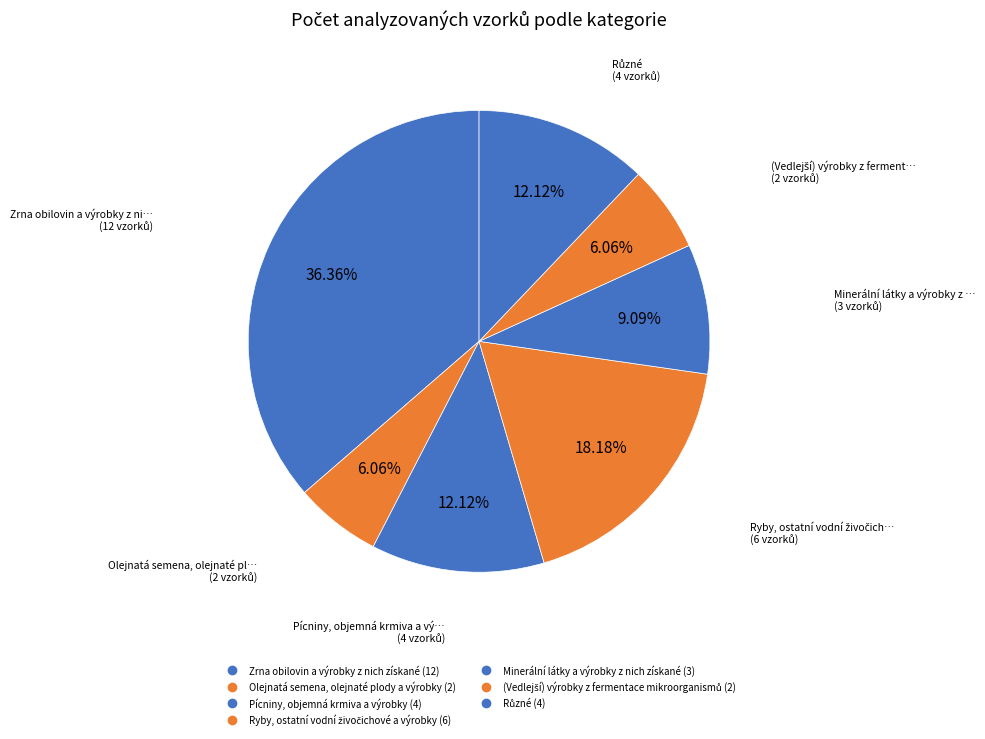

To the nearest percent, what portion does Zrna obilovin a výrobky z nich získané represent?

36%